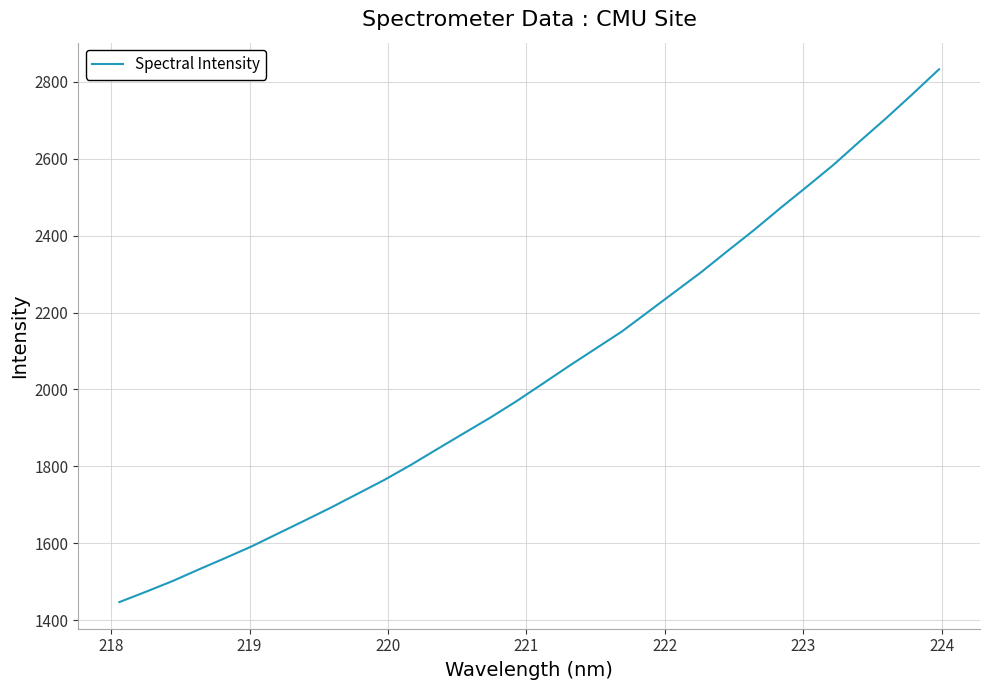

What is the greatest value displayed?

2832.6